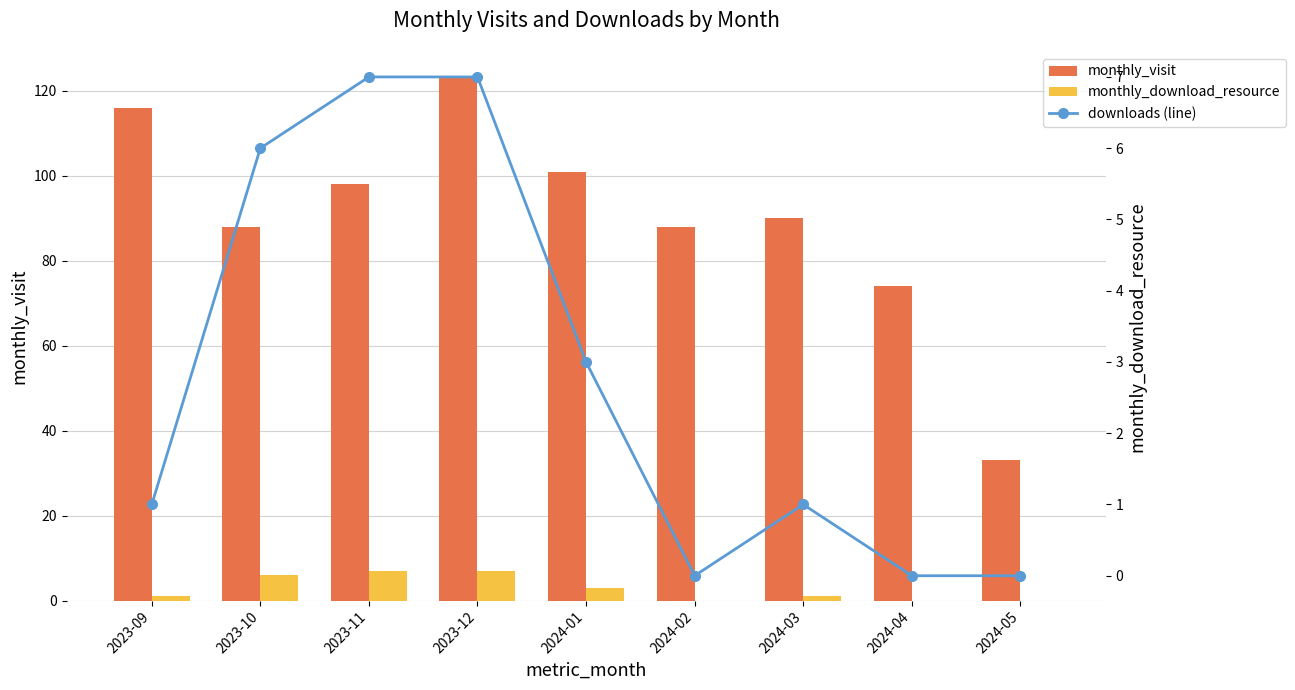

What position from the right is 2024-02?

4